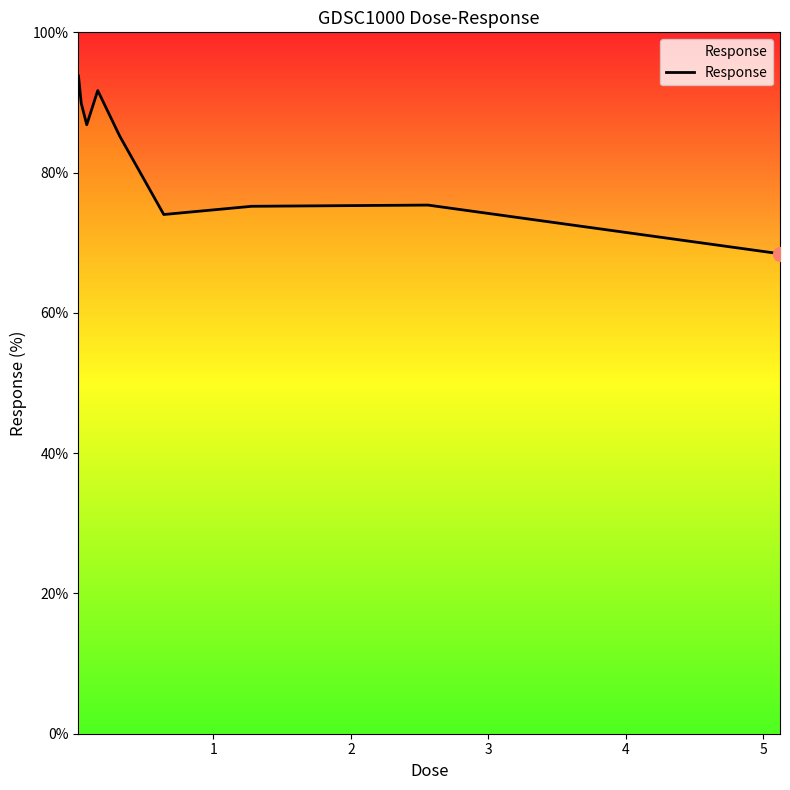

What is the difference between the maximum and minimum values?

25.3